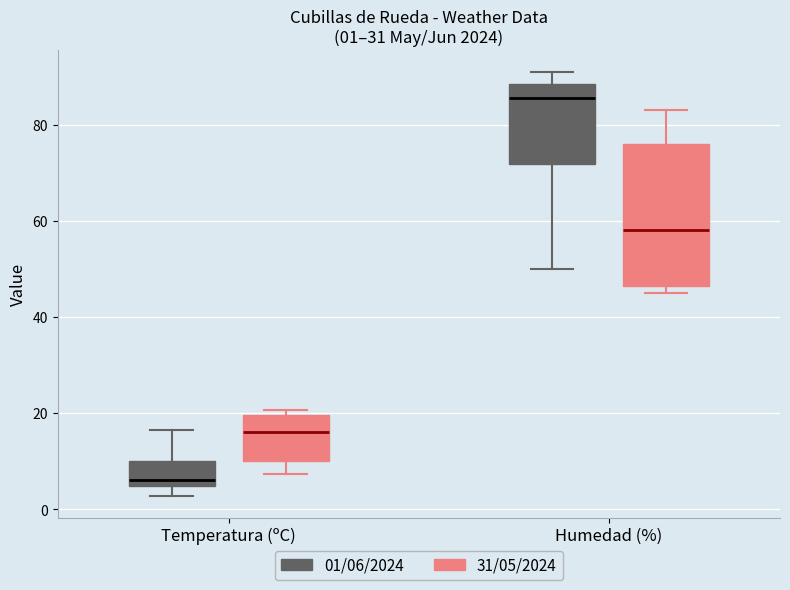

Which box is the tallest, from its lower edge to its upper edge?

Humedad (%) (31/05/2024)